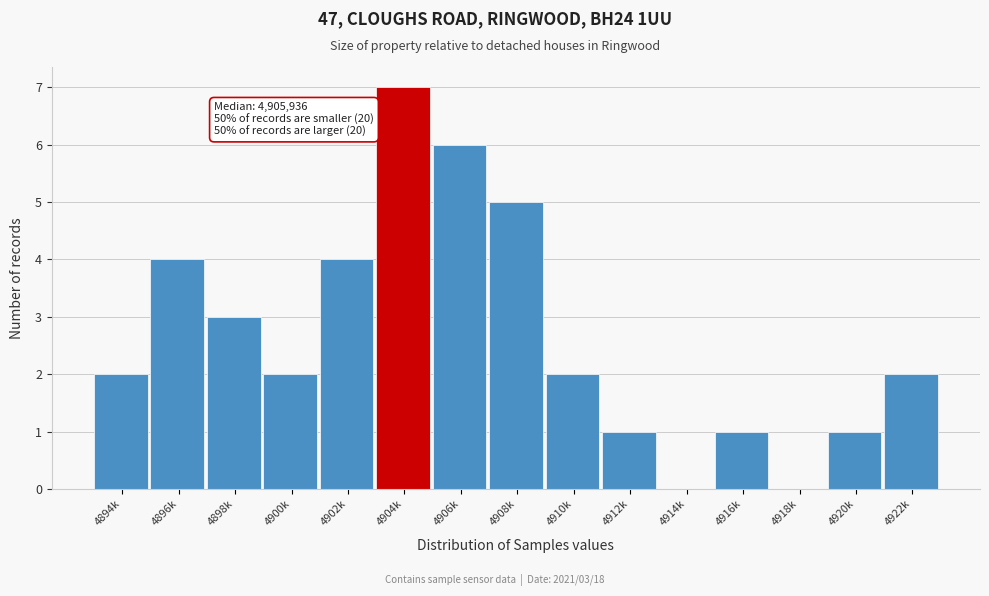

Reading left to right, extract all data points from this chart.

4894k=2	4896k=4	4898k=3	4900k=2	4902k=4	4904k=7	4906k=6	4908k=5	4910k=2	4912k=1	4914k=0	4916k=1	4918k=0	4920k=1	4922k=2